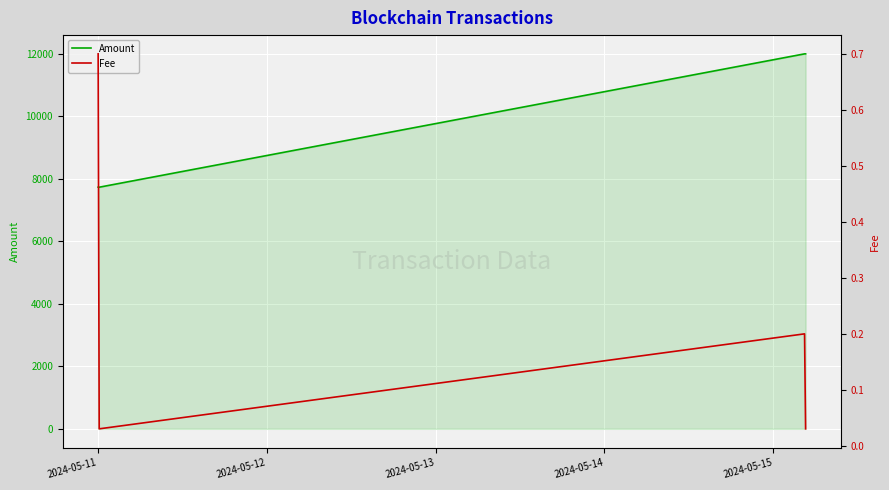

How many values in the Amount series exceed 11998?

2